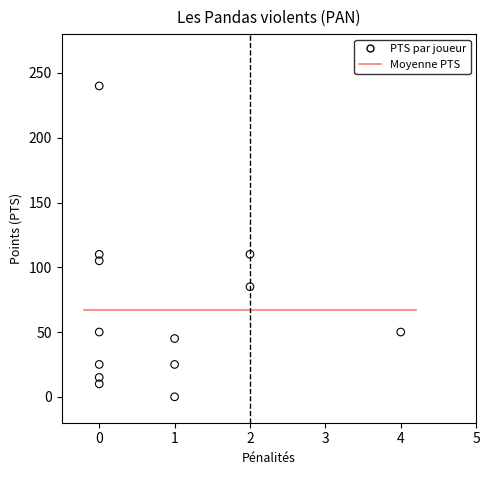

What is the range of X values (max minus min)?

4